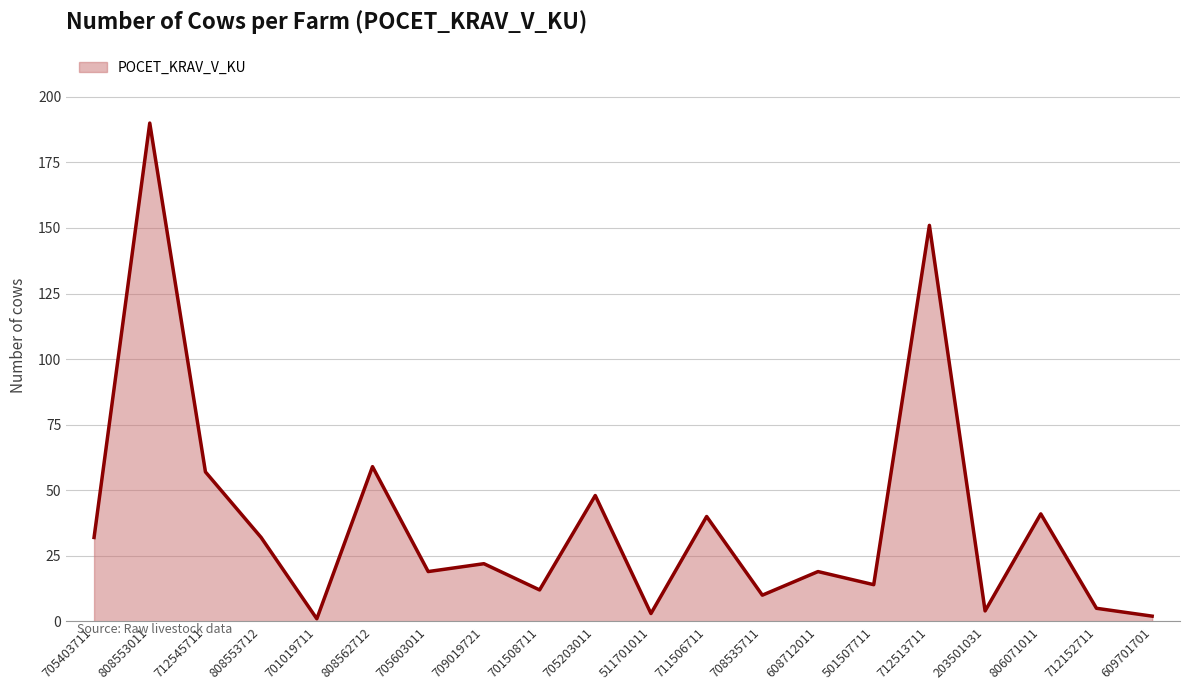

What is the ratio of the value at 712513711 to the value at 708535711?

15.1